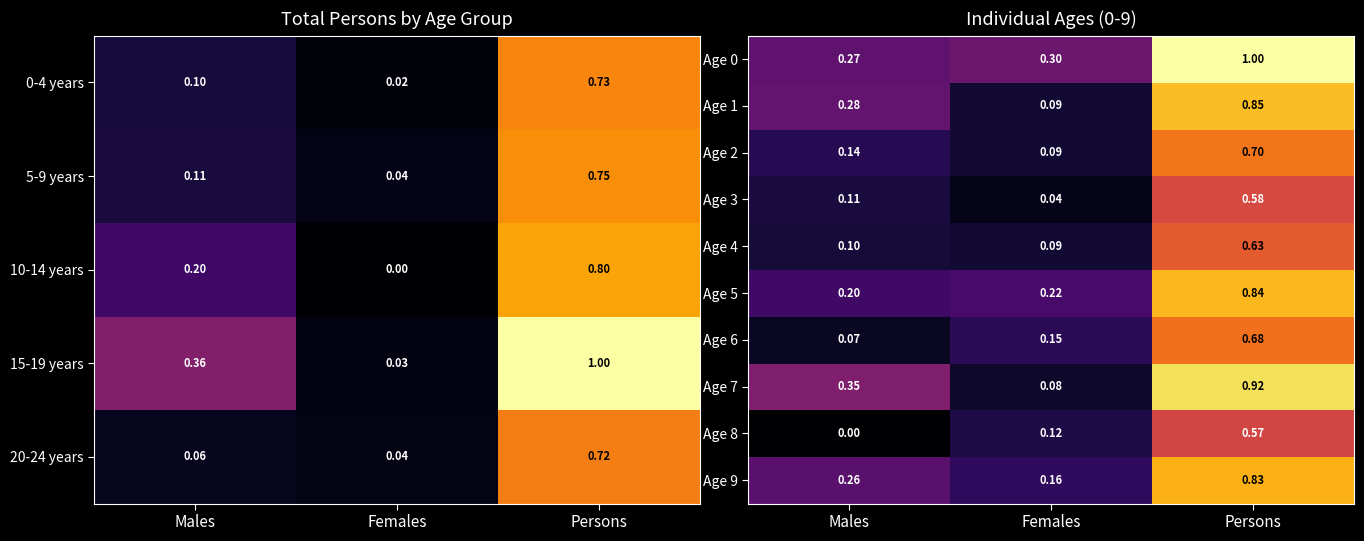

What is the total value across all series at Males?

1.8